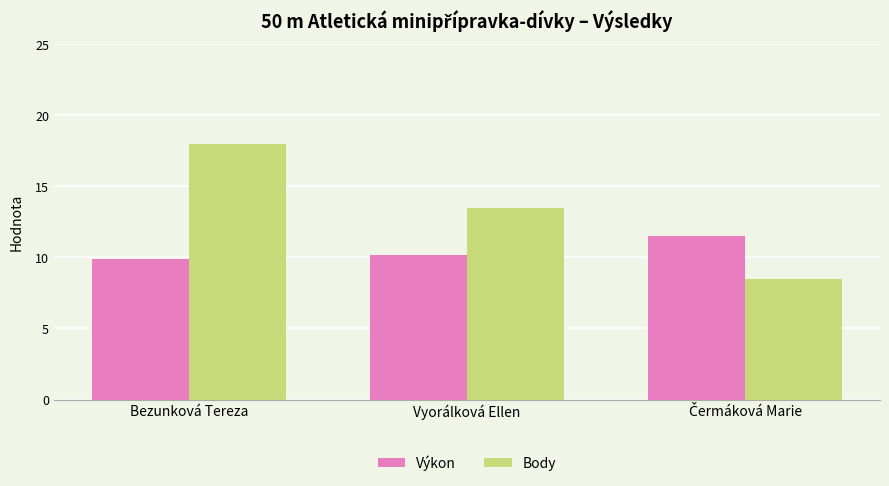

What position from the left is Vyorálková Ellen?

2